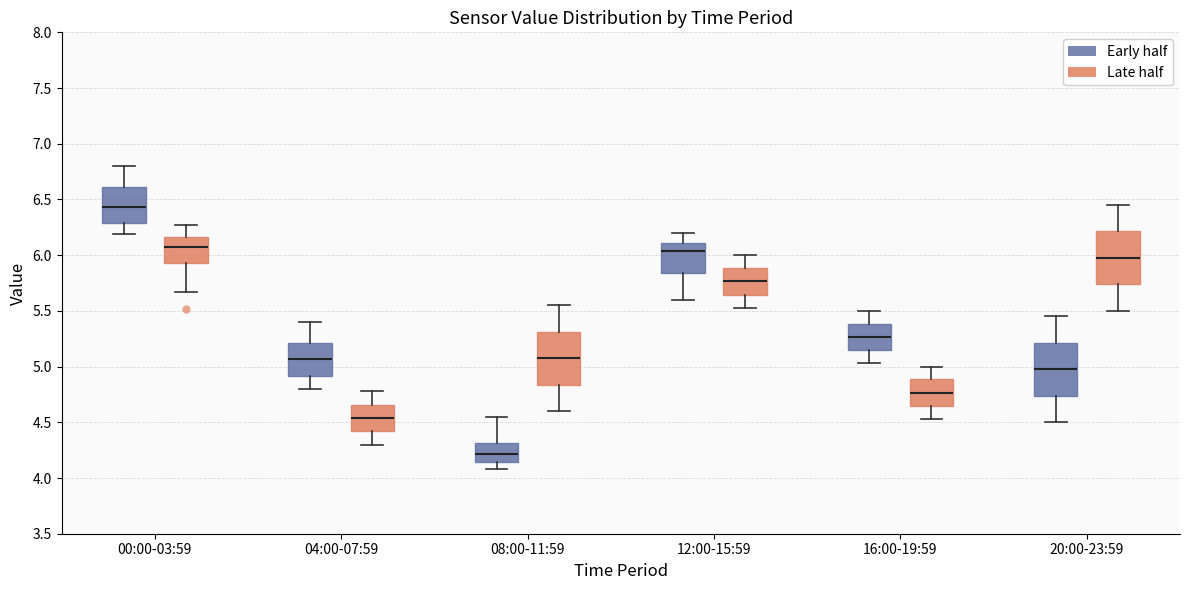

Where does the median line of the box for 16:00-19:59 (Early half) sit on the y-axis? The values are not printed on the chart, so give them approximately, as read against the axis.

5.25